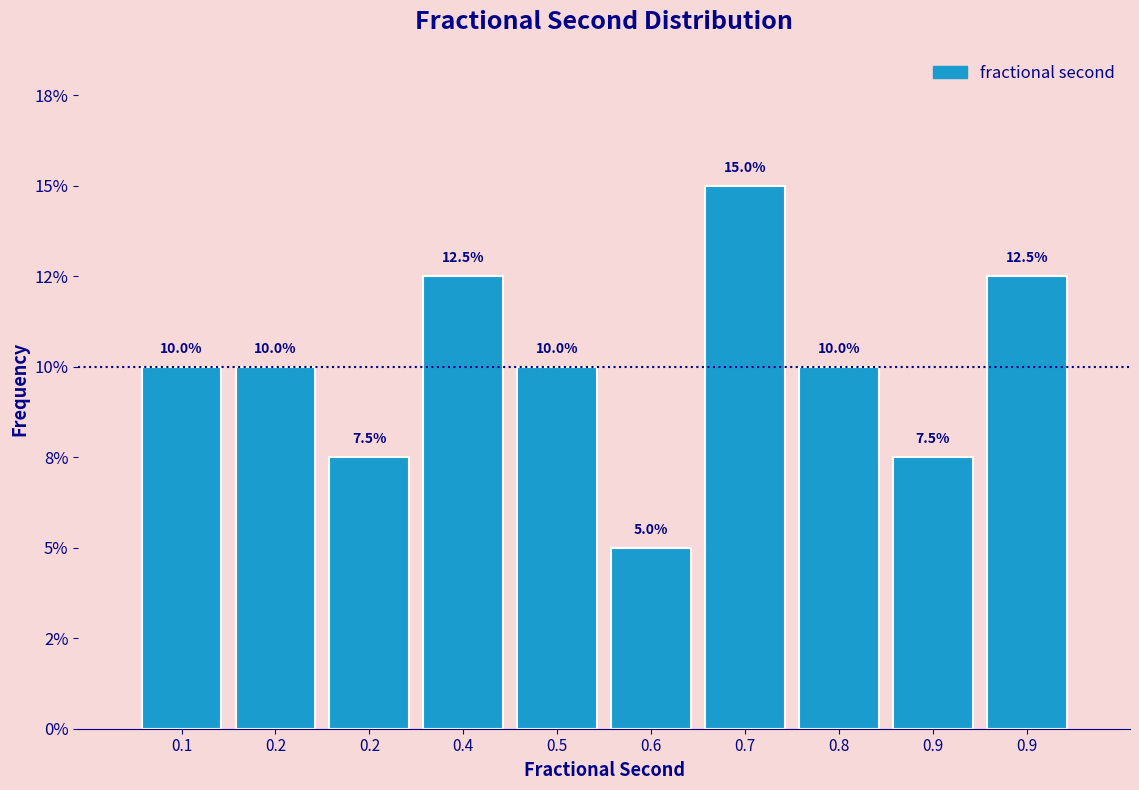

Does the chart contain any negative values?

No